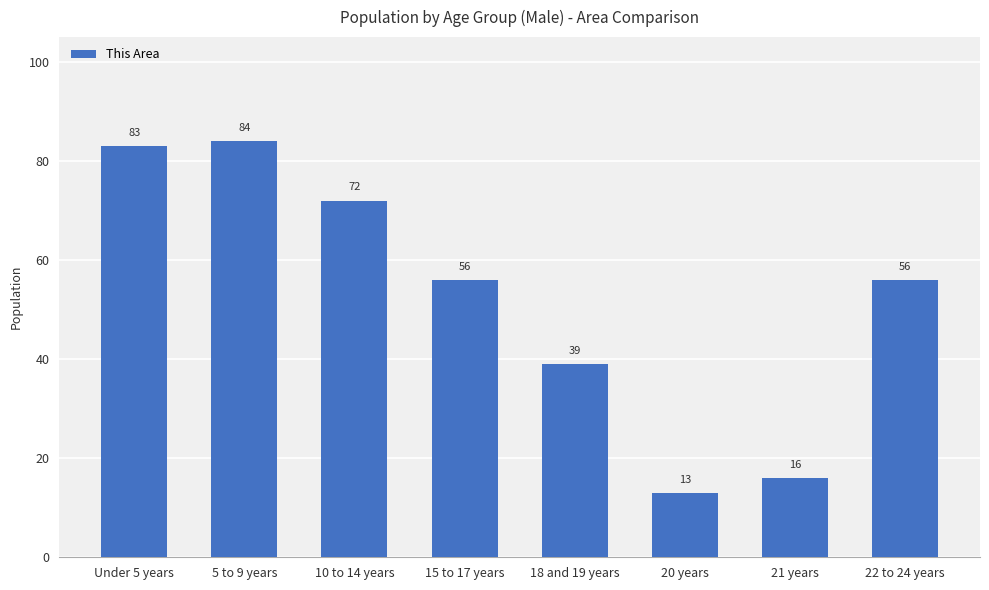

Reading right to left, transcribe all the data shown in this chart.

22 to 24 years=56	21 years=16	20 years=13	18 and 19 years=39	15 to 17 years=56	10 to 14 years=72	5 to 9 years=84	Under 5 years=83